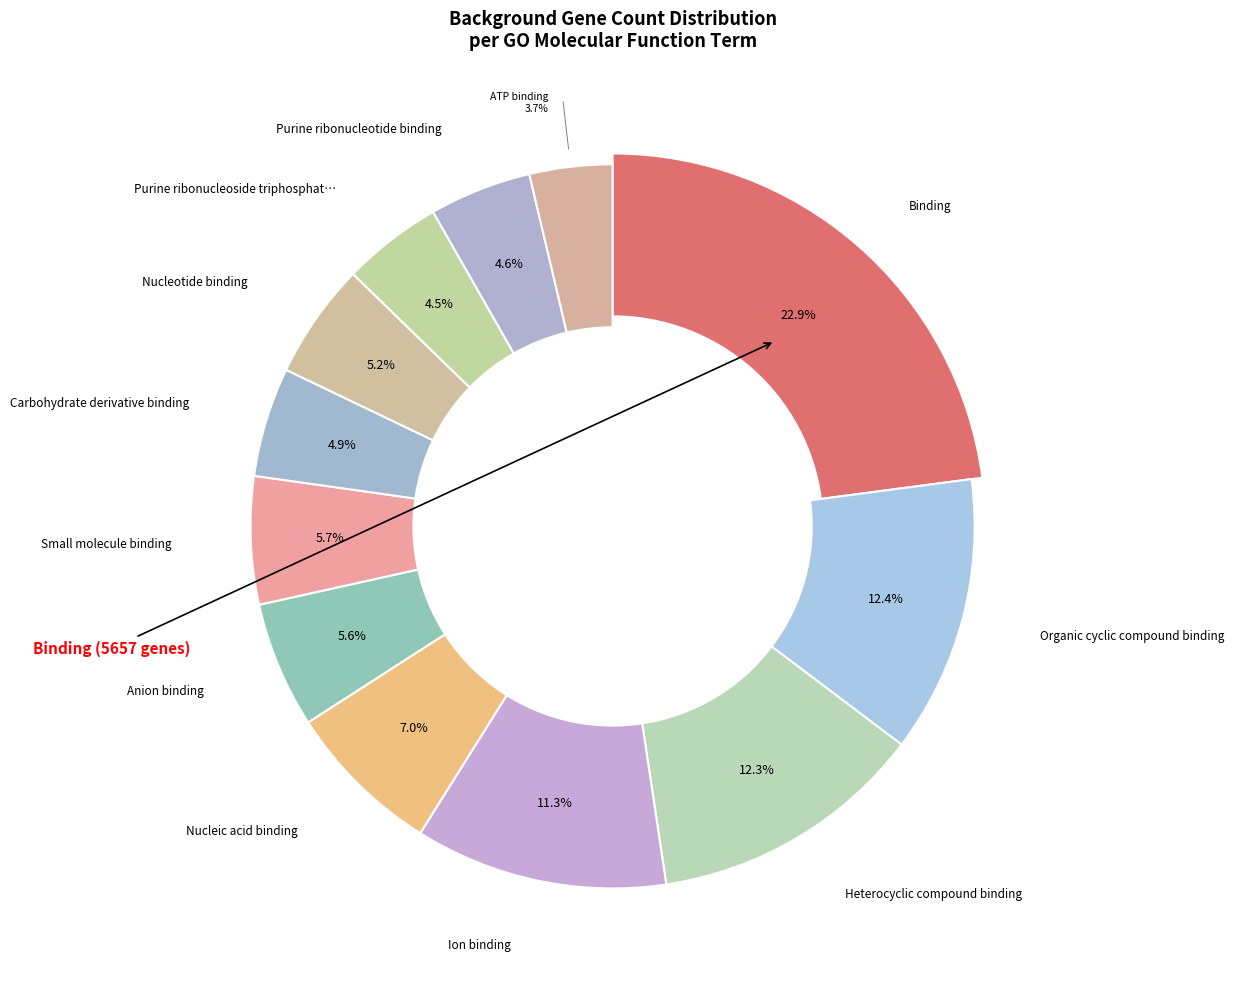

Rank the categories by value from lowest to highest.

ATP binding, Purine ribonucleoside triphosphate binding, Purine ribonucleotide binding, Carbohydrate derivative binding, Nucleotide binding, Anion binding, Small molecule binding, Nucleic acid binding, Ion binding, Heterocyclic compound binding, Organic cyclic compound binding, Binding